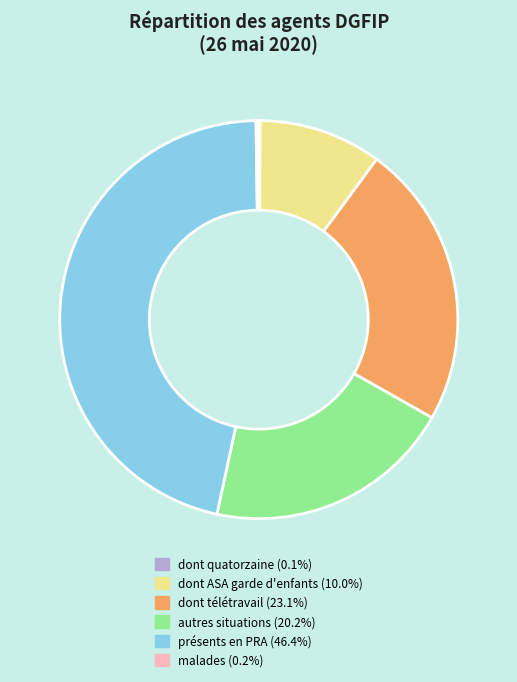

Is there a majority slice in this chart?

No